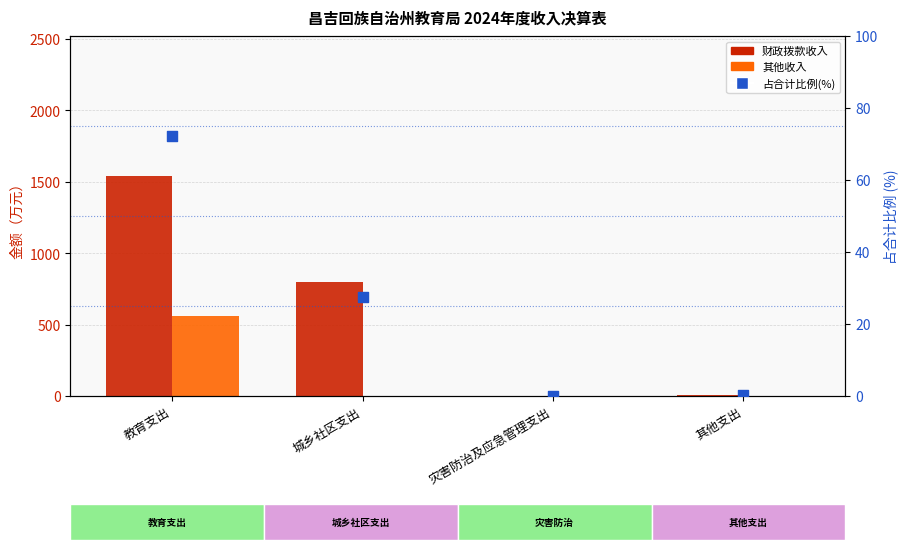

Which series reaches the maximum Y coordinate?

财政拨款收入